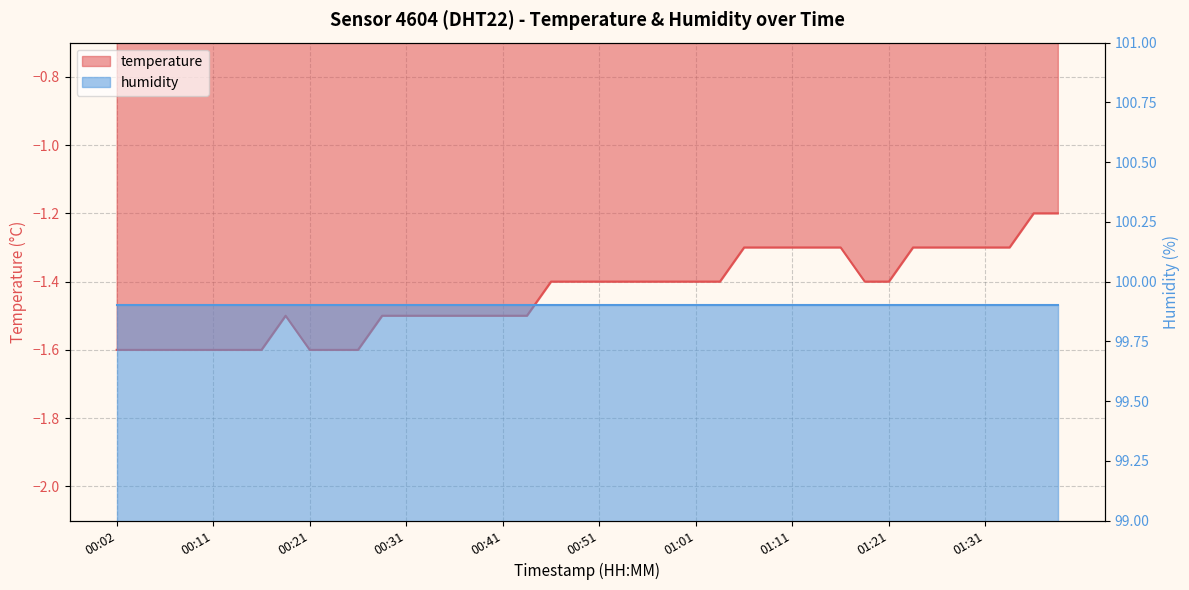

What is the maximum value shown in the chart?

-1.2